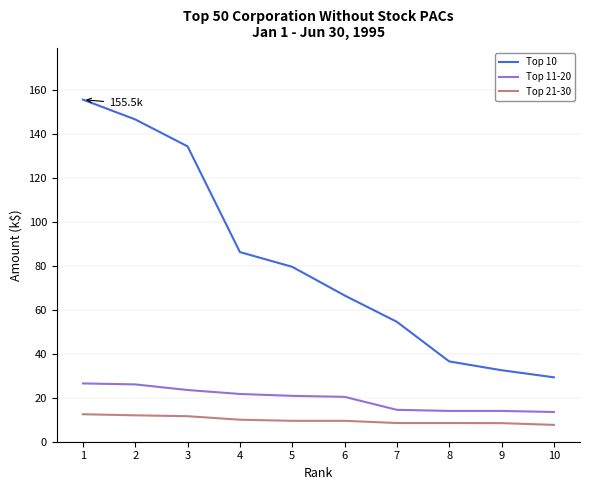

True or false: Top 10 and Top 11-20 intersect in this chart.

False